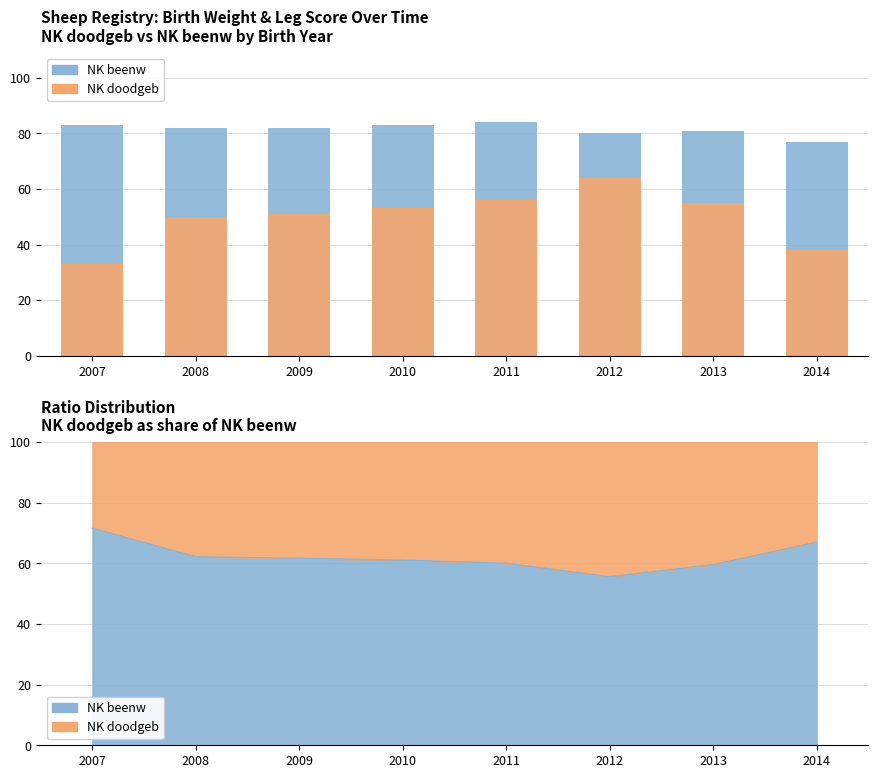

Count the NK beenw values in the range 81 to 83.

5